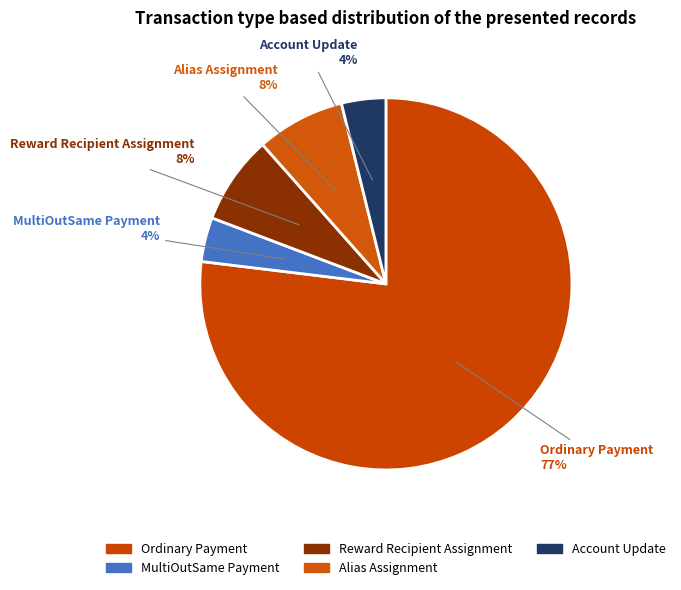

How many slices are in this pie chart?

5